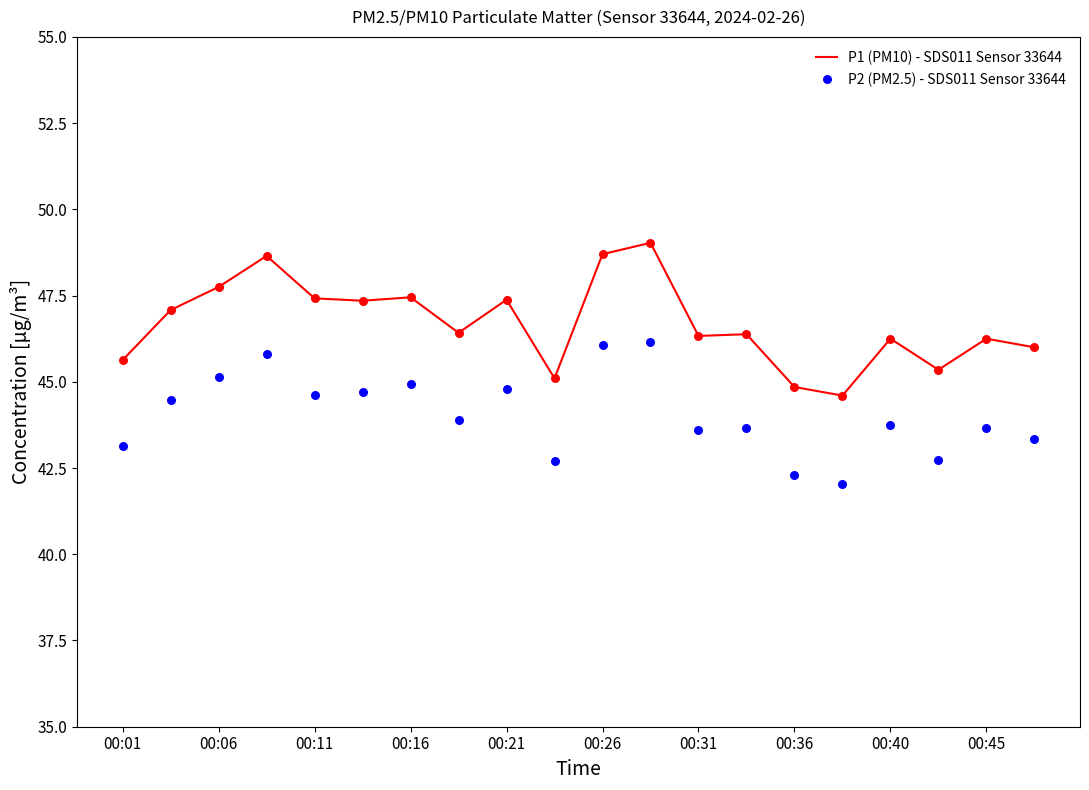

Which series has the largest total across all categories?

P1 (PM10) - SDS011 Sensor 33644